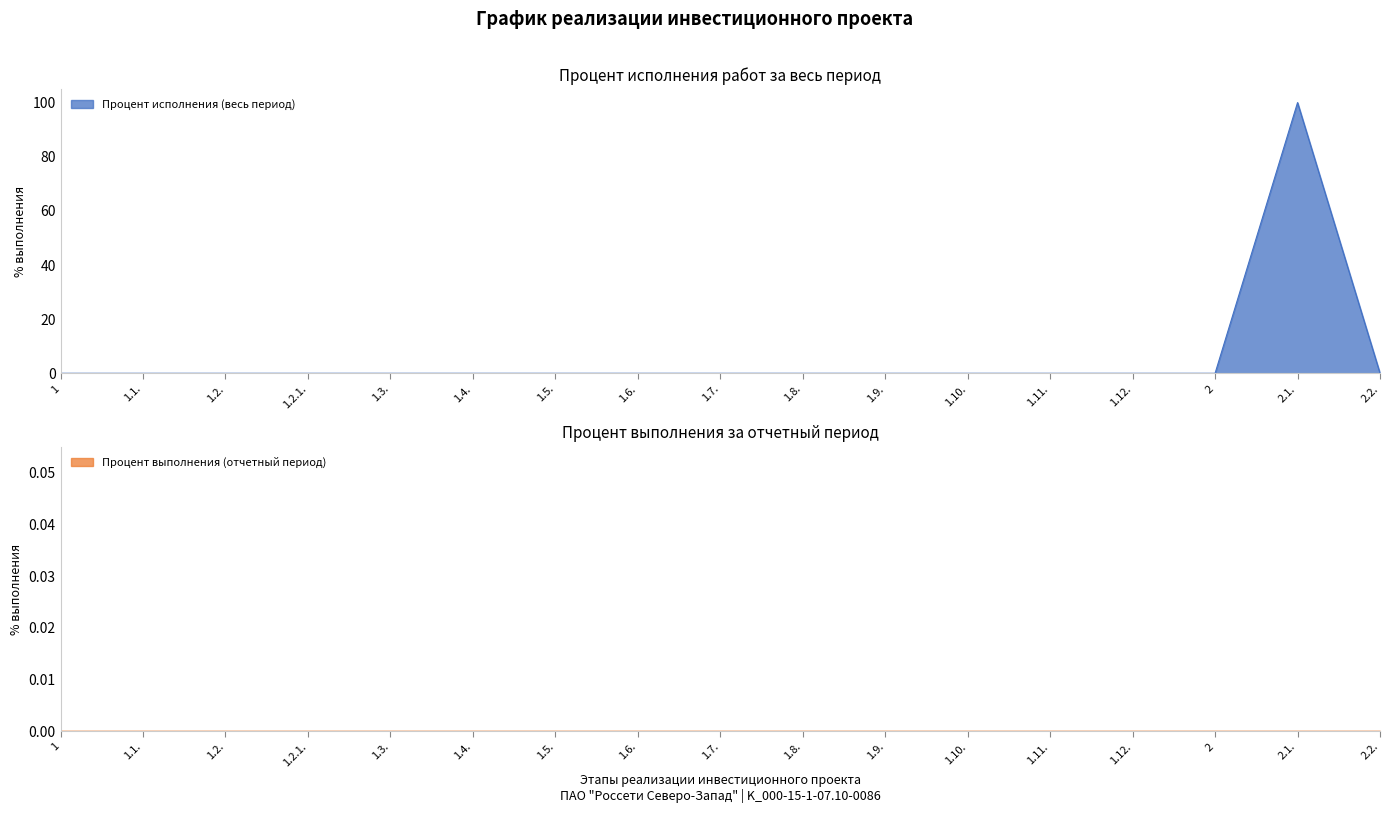

List the labels in order of value, smallest first.

1, 1.1., 1.2., 1.2.1., 1.3., 1.4., 1.5., 1.6., 1.7., 1.8., 1.9., 1.10., 1.11., 1.12., 2, 2.2., 2.1.